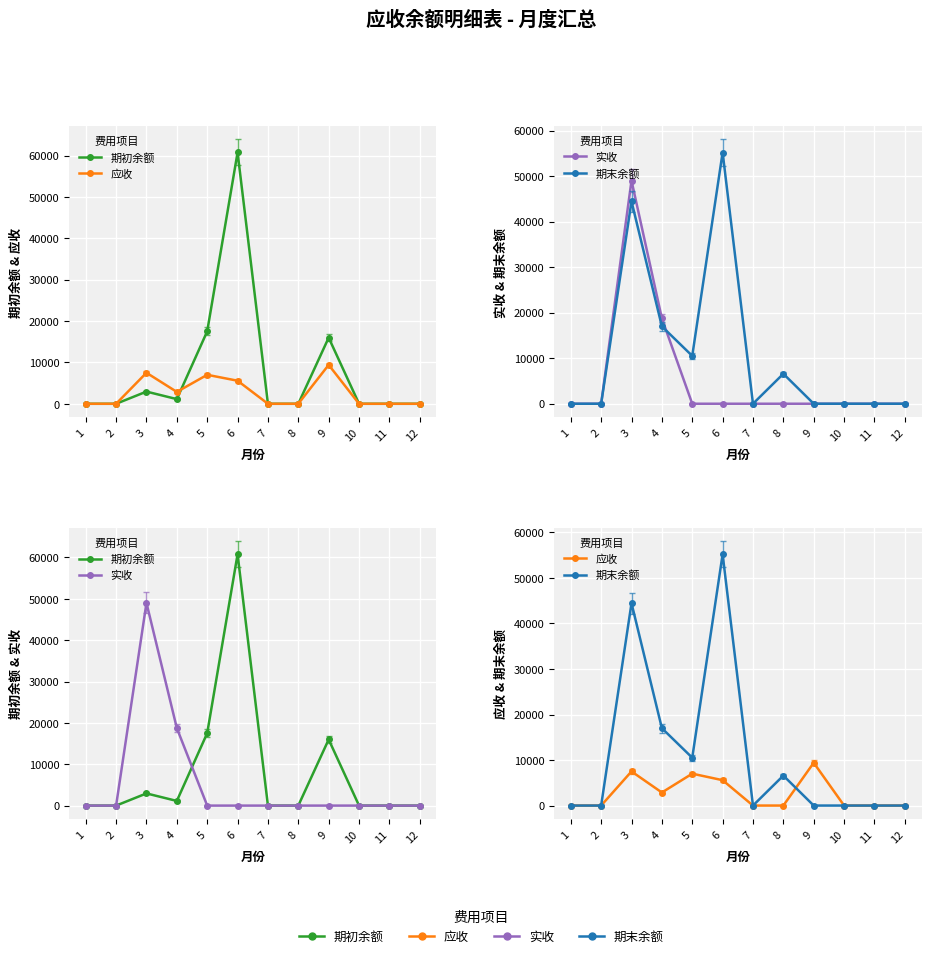

What is the difference between the highest and lowest values at 8?

6582.8